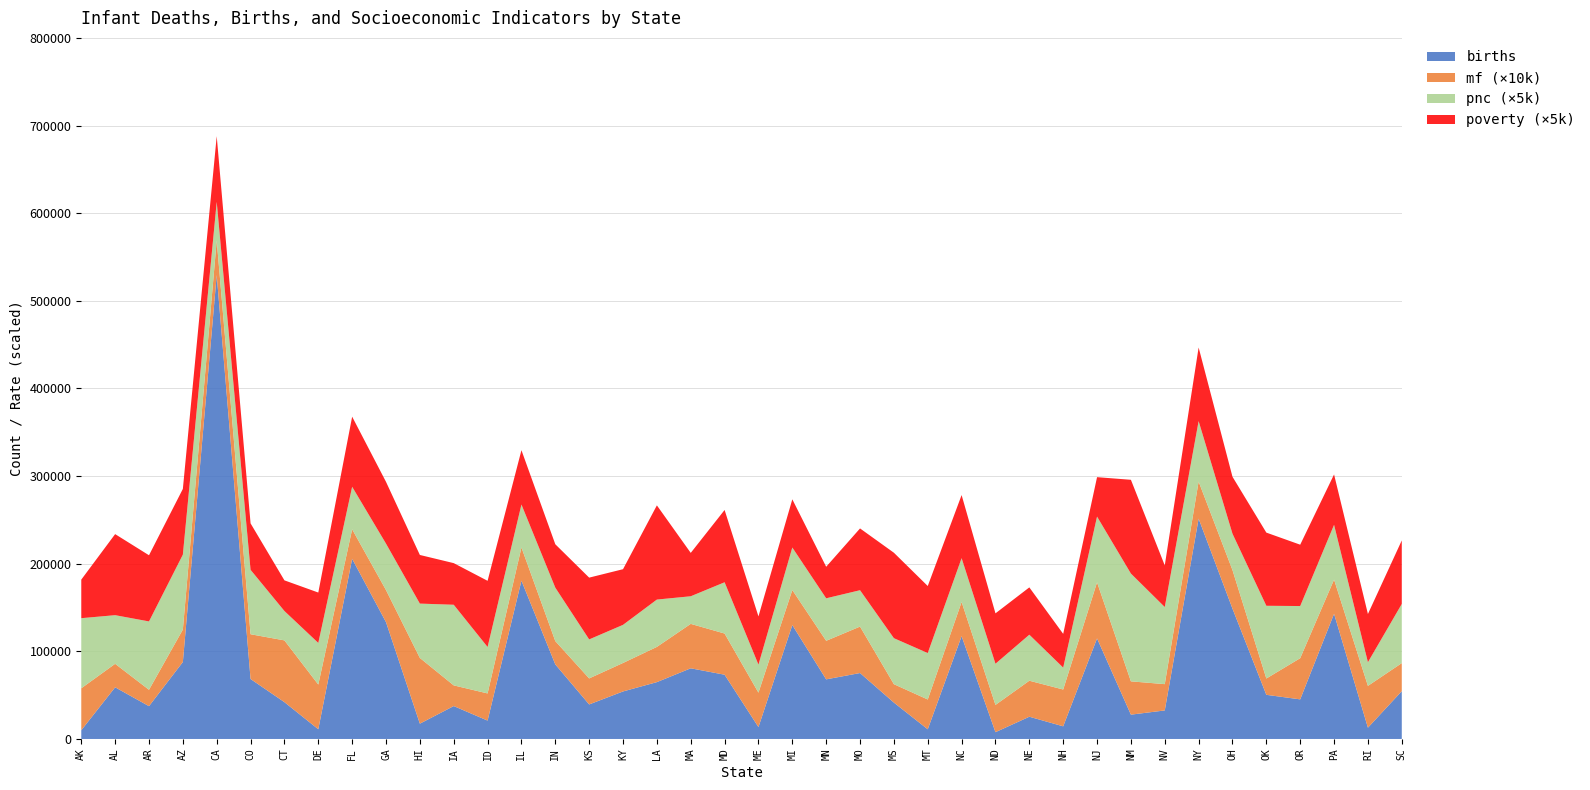

Reading left to right, what are all the values shown in this chart?

births: 9938.0	58967.0	37437.0	87837.0	529357.0	68418.0	42001.0	11090.0	205579.0	133300.0	17477.0	37559.0	20970.0	180622.0	85081.0	39412.0	54233.0	64872.0	80645.0	73323.0	13559.0	129967.0	68025.0	75251.0	41518.0	11049.0	117335.0	7757.0	25383.0	14442.0	114751.0	27753.0	32571.0	251415.0	148720.0	50387.0	45192.0	142850.0	12894.0	54570.0
mf: 4.8	2.7	1.9	3.7	4.0	5.1	7.0	5.1	3.4	3.7	7.5	2.4	3.1	3.8	2.7	3.0	3.2	4.0	5.1	4.7	3.9	4.0	4.4	5.3	2.1	3.4	3.9	3.1	4.1	4.2	6.4	3.8	3.0	4.2	4.4	1.9	4.7	3.9	4.8	3.2
pnc: 16.0	11.1	15.6	17.1	8.8	14.7	6.7	9.5	9.7	10.6	12.4	18.4	10.6	9.8	12.2	8.9	8.7	10.8	6.3	11.7	6.4	9.7	9.7	8.3	10.5	10.6	10.0	9.4	10.5	5.0	15.0	24.6	17.6	13.8	8.3	16.6	11.9	12.5	5.4	13.5
poverty: 8.8	18.5	15.1	15.0	15.0	10.6	7.0	11.5	16.0	14.1	11.1	9.5	15.1	12.4	9.9	14.1	12.7	21.5	9.9	16.5	11.0	11.0	7.2	14.1	19.5	15.3	14.4	11.5	10.8	7.7	9.0	21.4	9.5	16.8	13.0	16.7	14.0	11.5	11.0	14.5